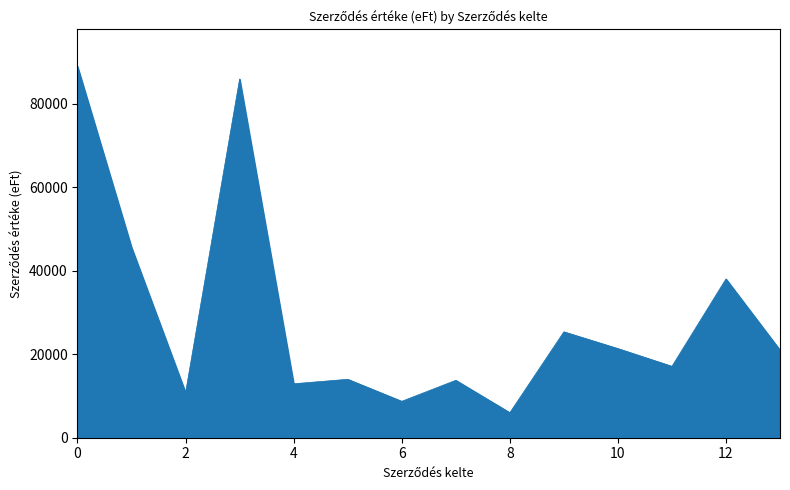

How many distinct data groups are displayed?

1